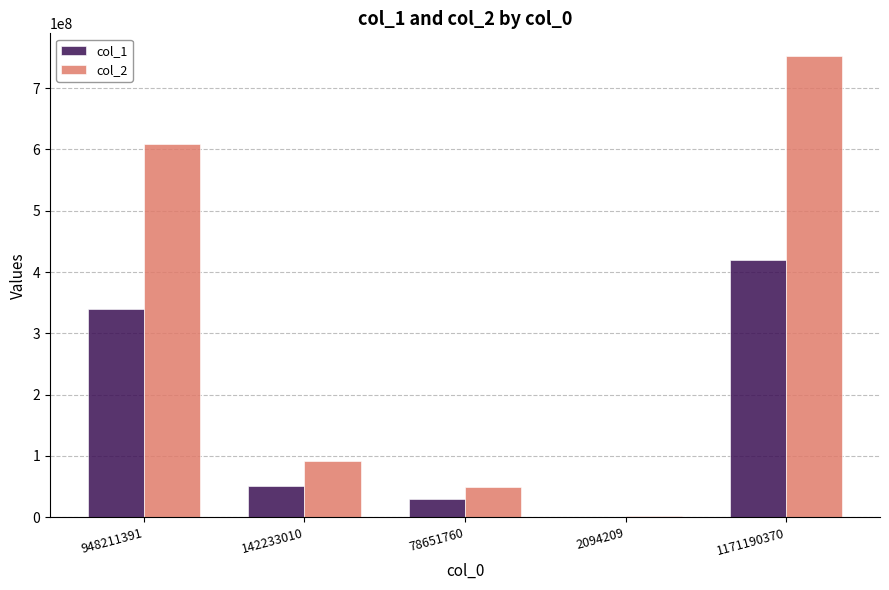

How many groups of bars are there?

5